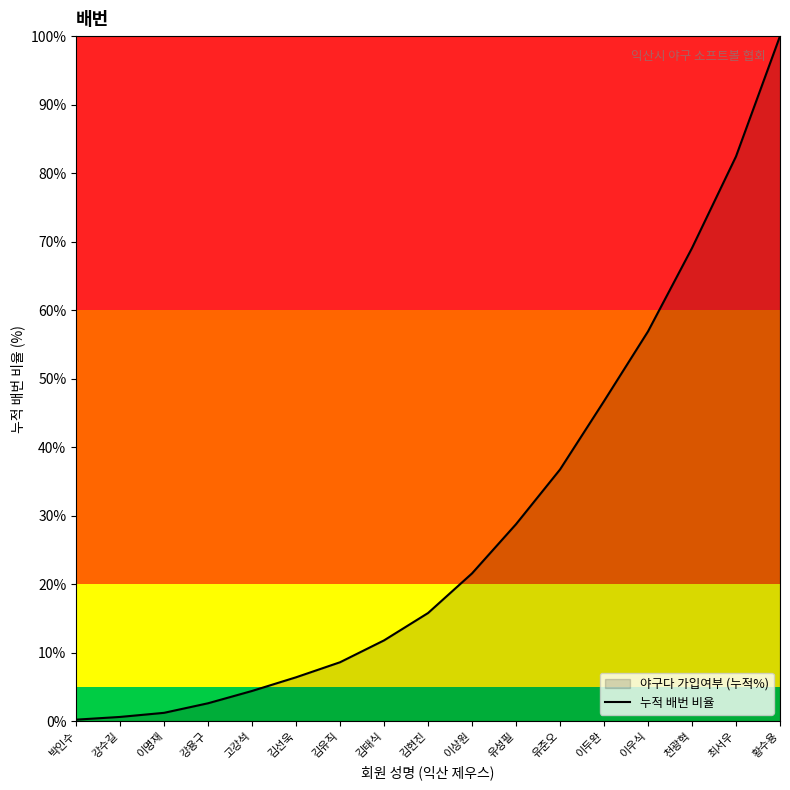

Reading left to right, transcribe all the data shown in this chart.

박인수=0.2	강수길=0.6	이명재=1.2	강용구=2.6	고강석=4.4	김선욱=6.4	김유직=8.6	김태식=11.8	김현진=15.8	이상원=21.6	유성필=28.7	유준오=36.7	이두완=46.7	이우식=56.9	천광혁=69.1	최서우=82.4	황수용=100.0